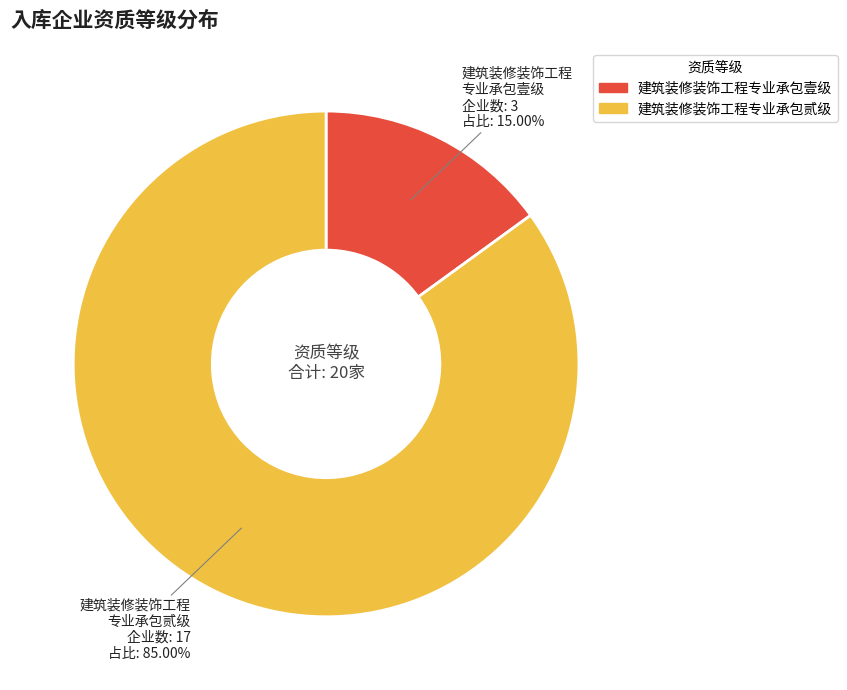

Approximately how many times larger is the value at 建筑装修装饰工程专业承包贰级 compared to 建筑装修装饰工程专业承包壹级?

5.7